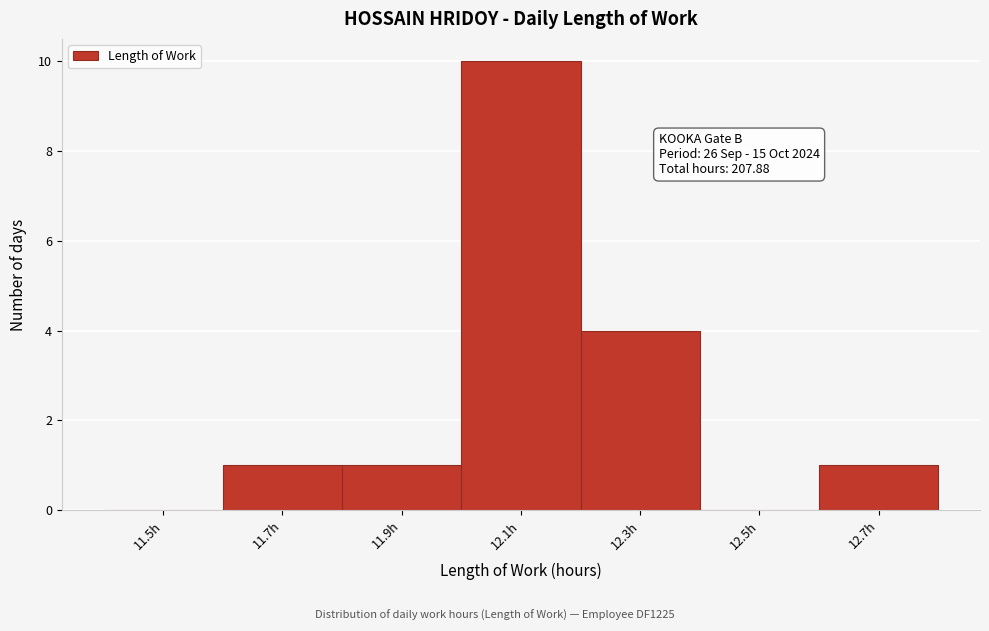

Reading left to right, transcribe all the data shown in this chart.

11.5h=0	11.7h=1	11.9h=1	12.1h=10	12.3h=4	12.5h=0	12.7h=1